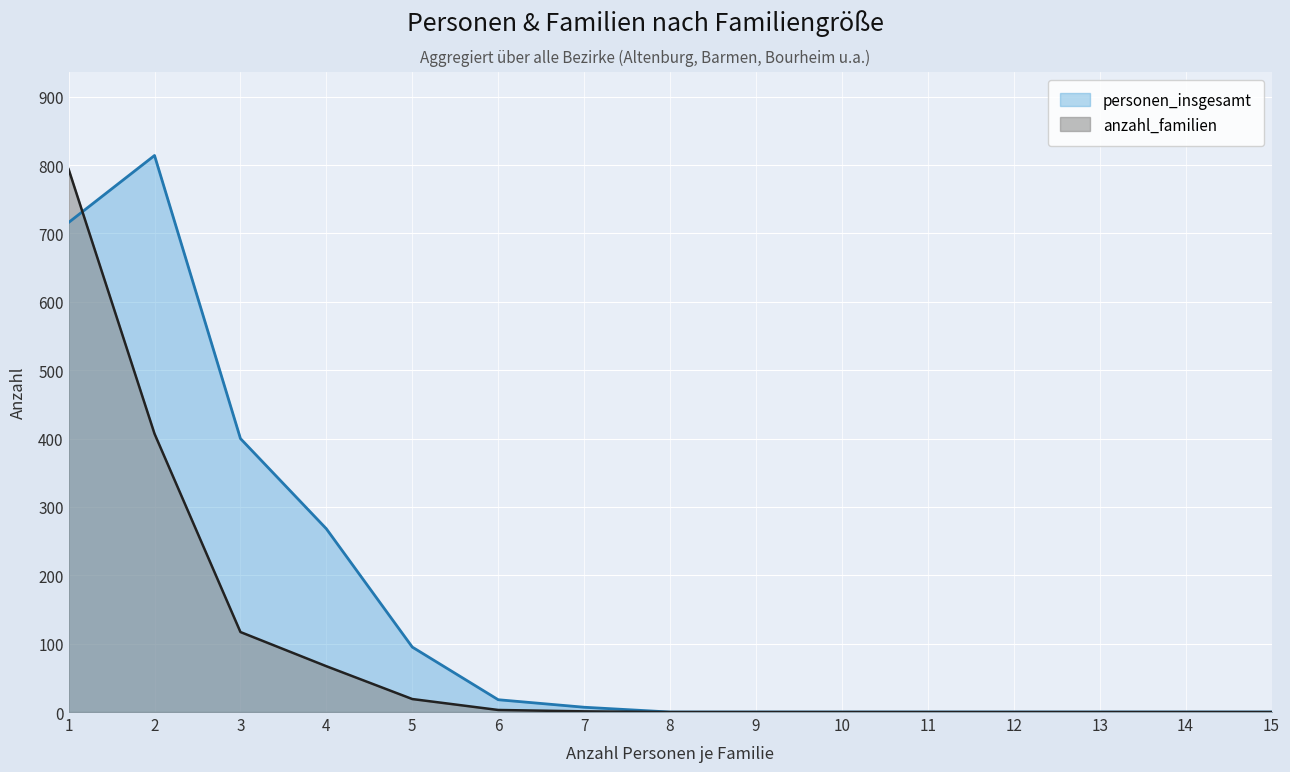

At which category does the chart reach its peak across all series?

2